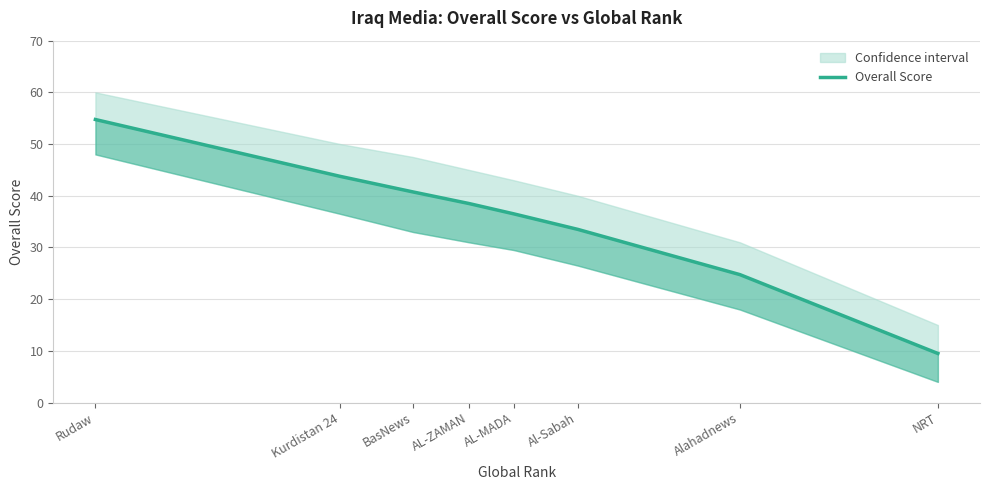

How many values are below 38?

4